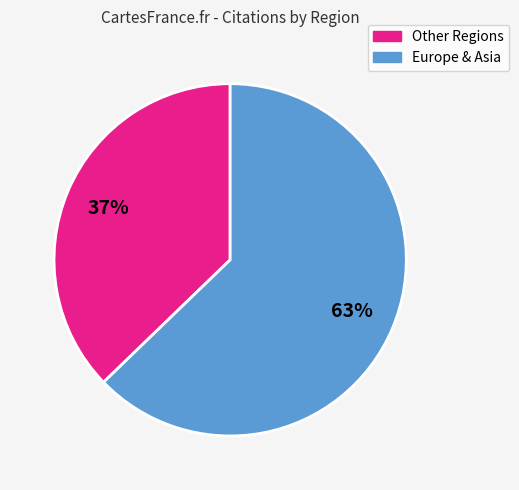

To the nearest percent, what is the difference between the largest and smallest slice percentages?

26%